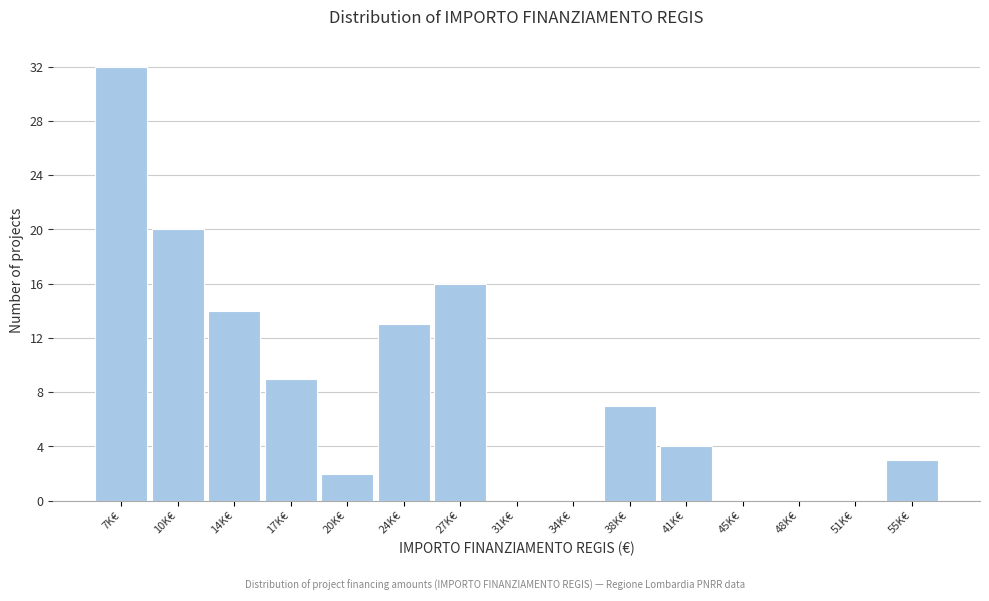

Reading left to right, list all the values displayed in this chart.

7K€=32	10K€=20	14K€=14	17K€=9	20K€=2	24K€=13	27K€=16	31K€=0	34K€=0	38K€=7	41K€=4	45K€=0	48K€=0	51K€=0	55K€=3